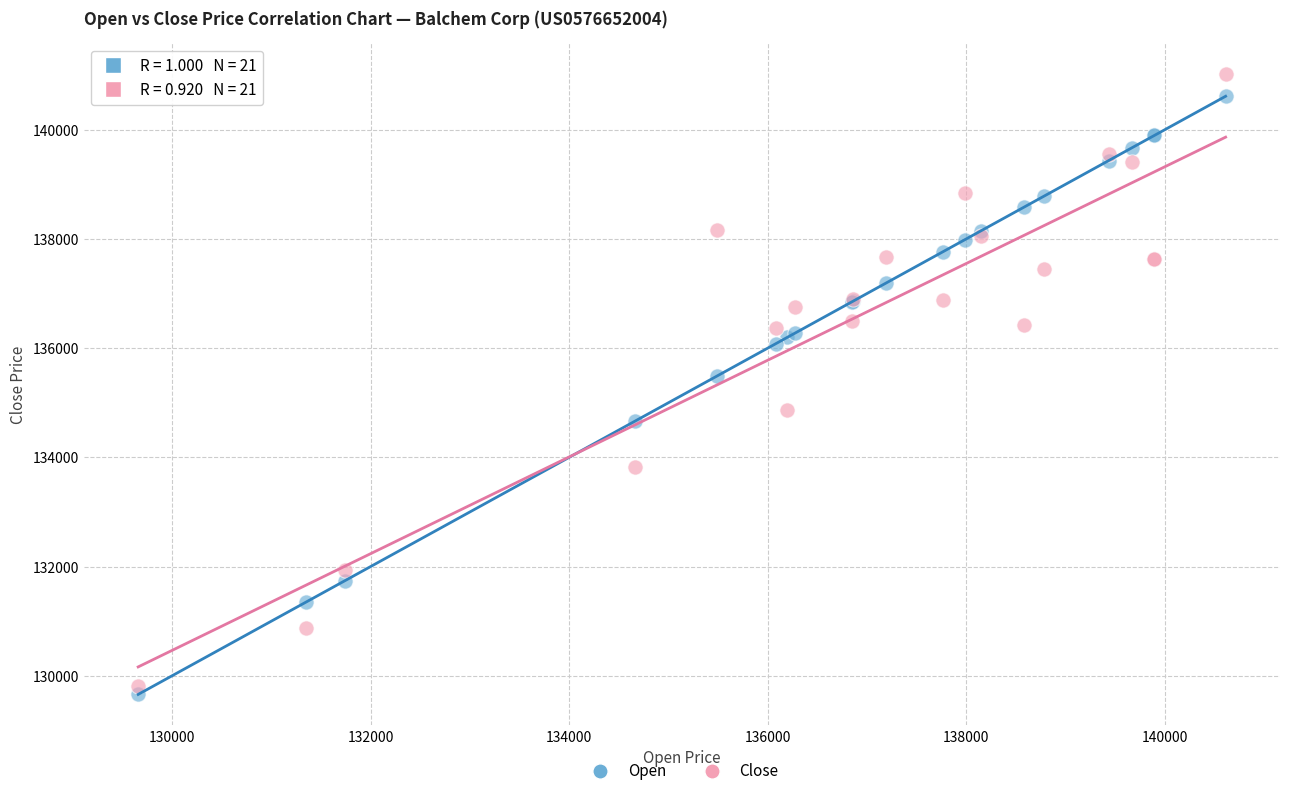

Which series has the widest spread of Y values?

Close